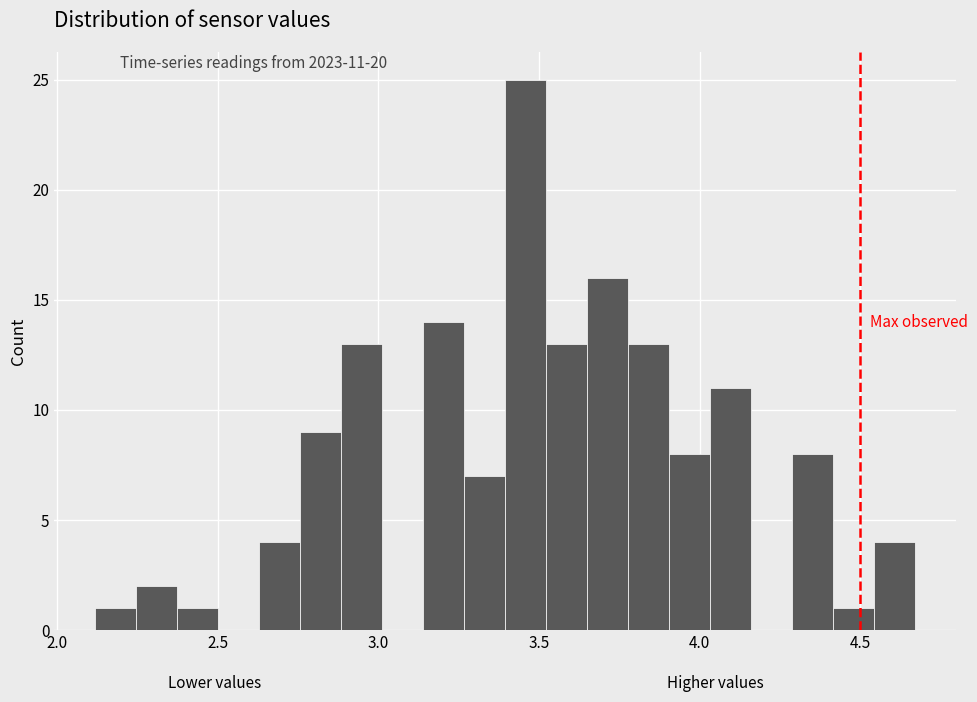

Read against the x-axis, roughly where is the centre of the tallest bar?

3.45